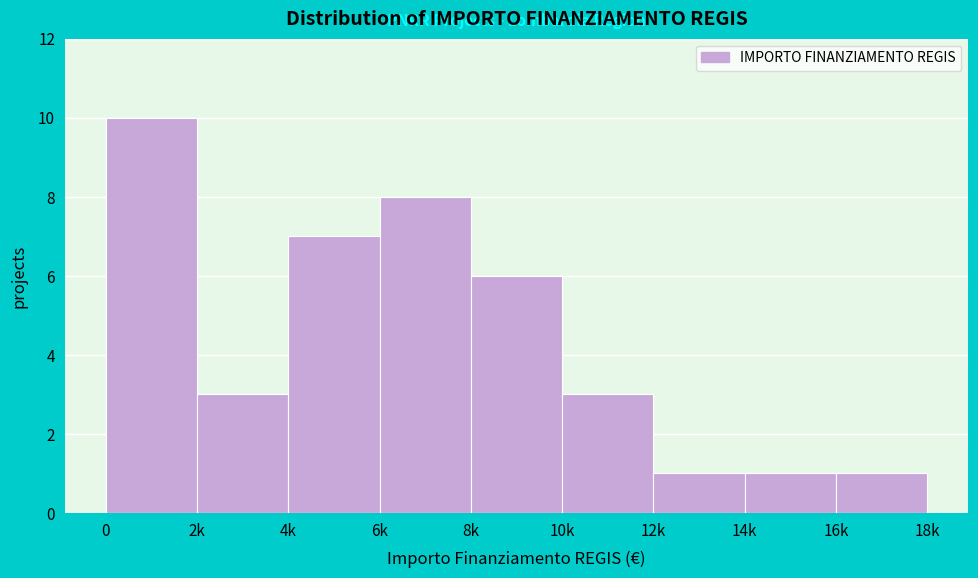

Reading right to left, extract all data points from this chart.

16k=1	14k=1	12k=1	10k=3	8k=6	6k=8	4k=7	2k=3	0=10